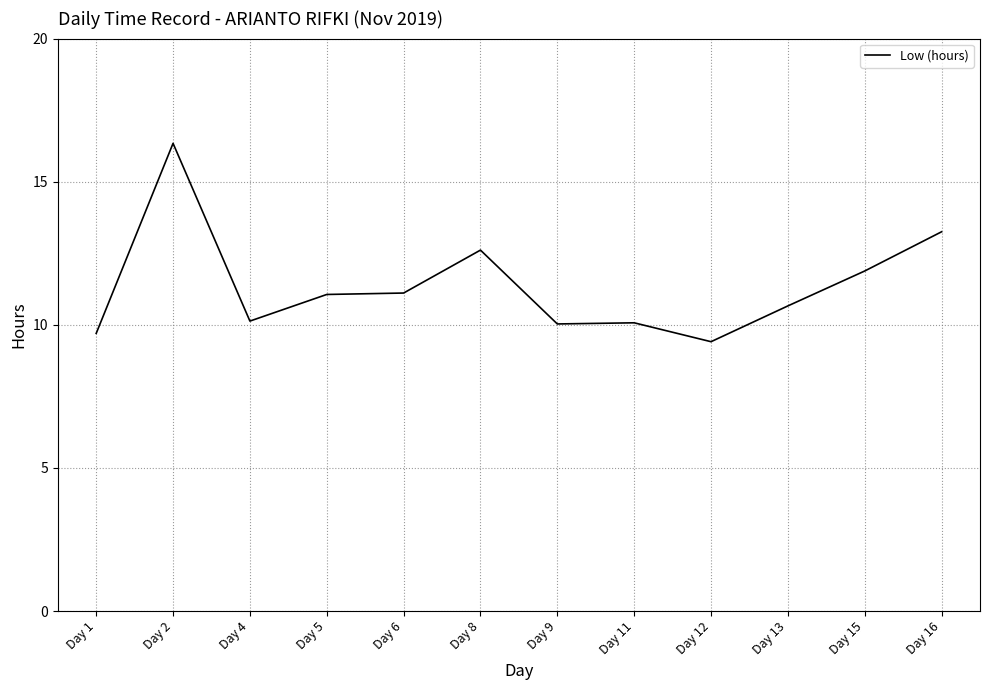

What is the greatest value displayed?

16.3